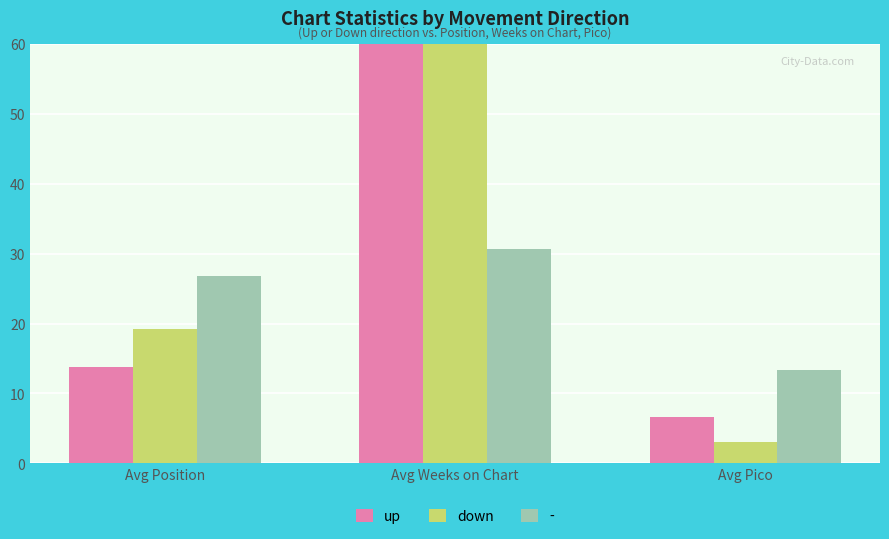

Which series has the largest range (max minus min)?

down